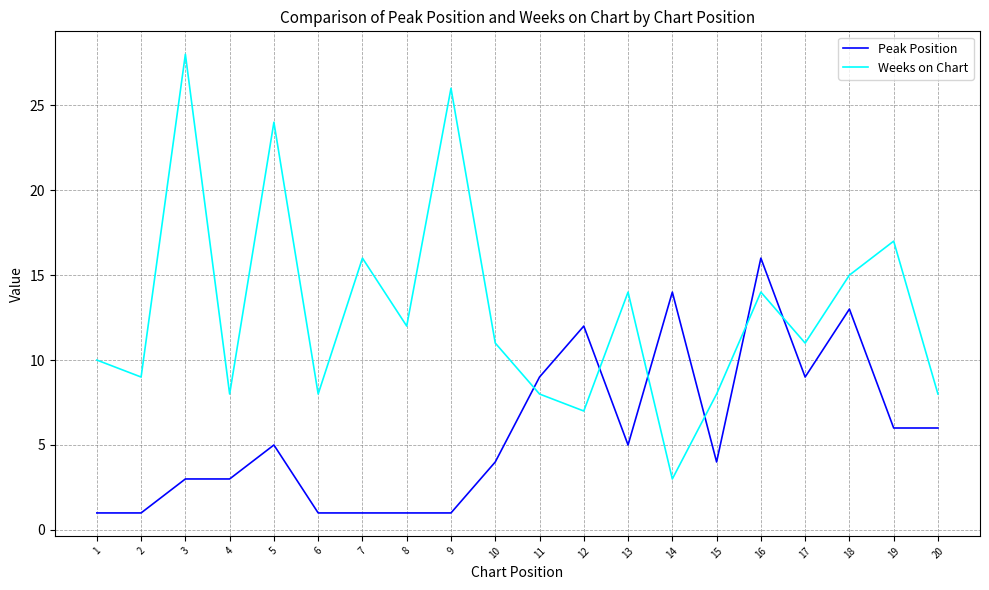

How many Peak Position values are between 1 and 9?

16